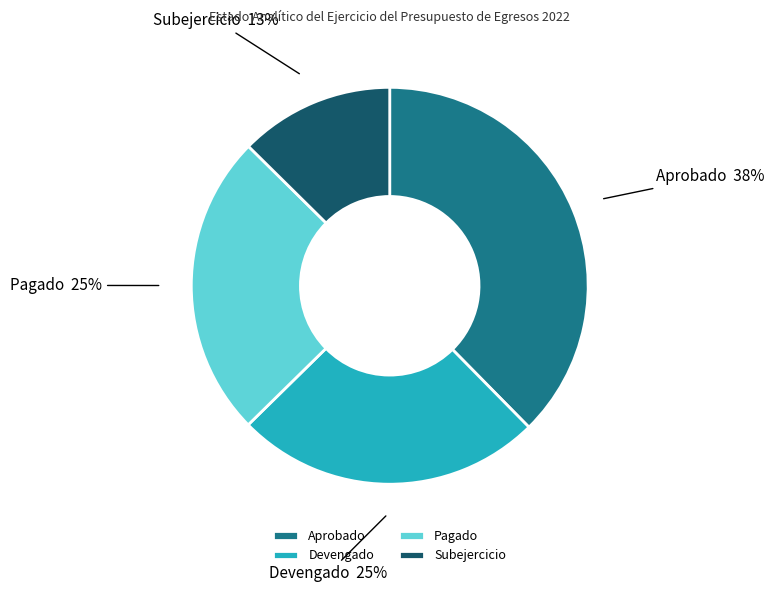

True or false: Subejercicio accounts for 6% of the total.

False